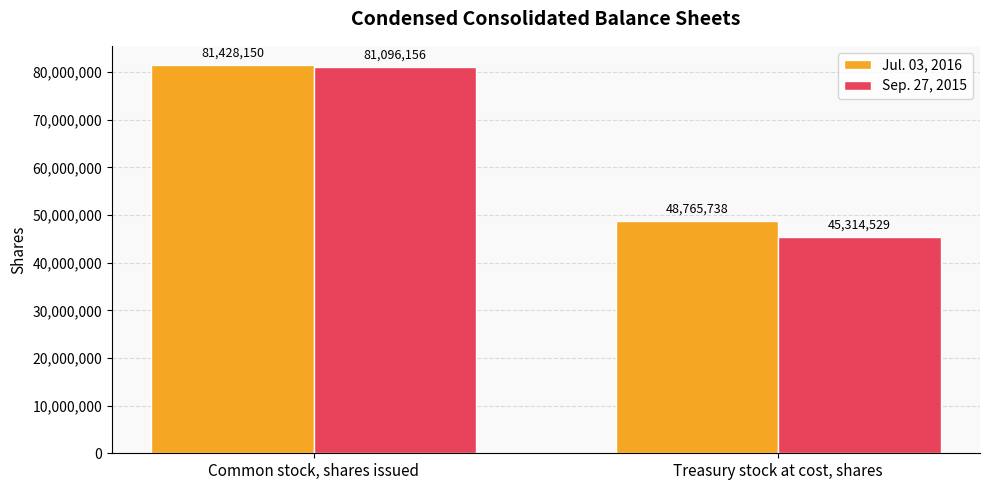

The Sep. 27, 2015 series shows 81096156 at Common stock, shares issued. True or false?

True